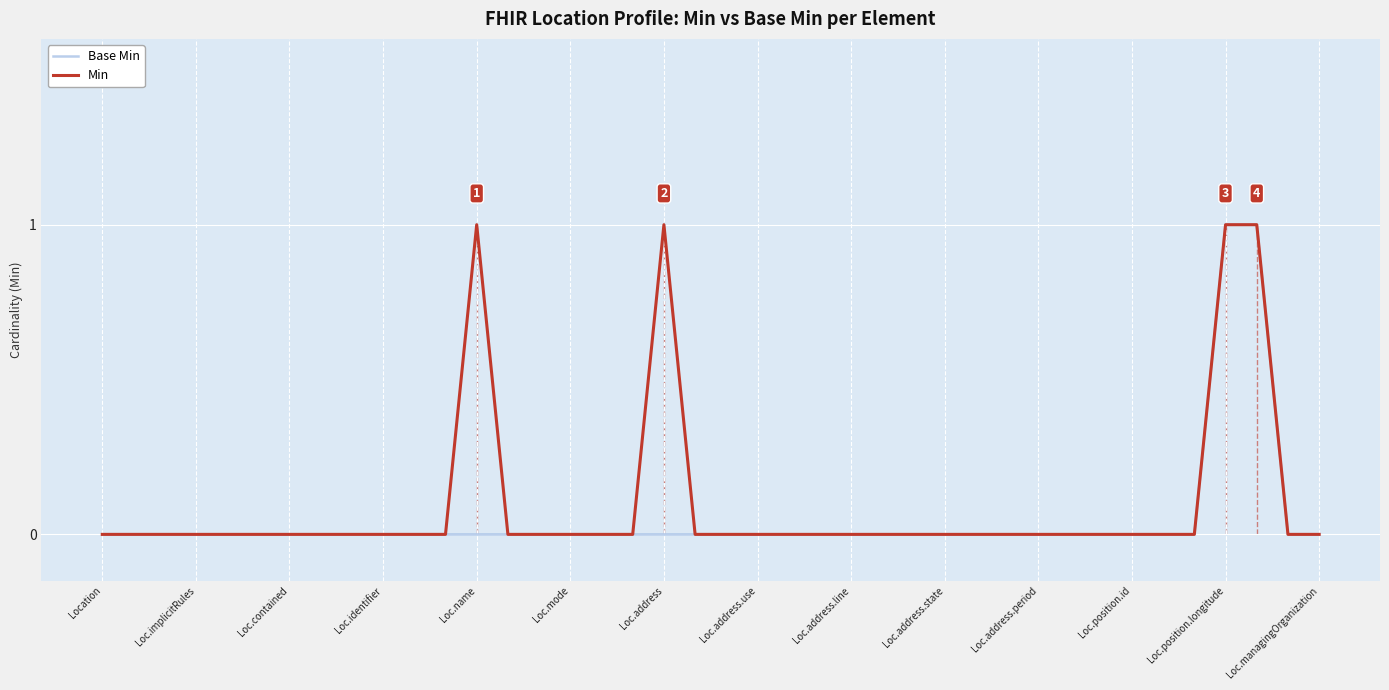

True or false: Base Min has more than 2 points higher than both neighbors.

False